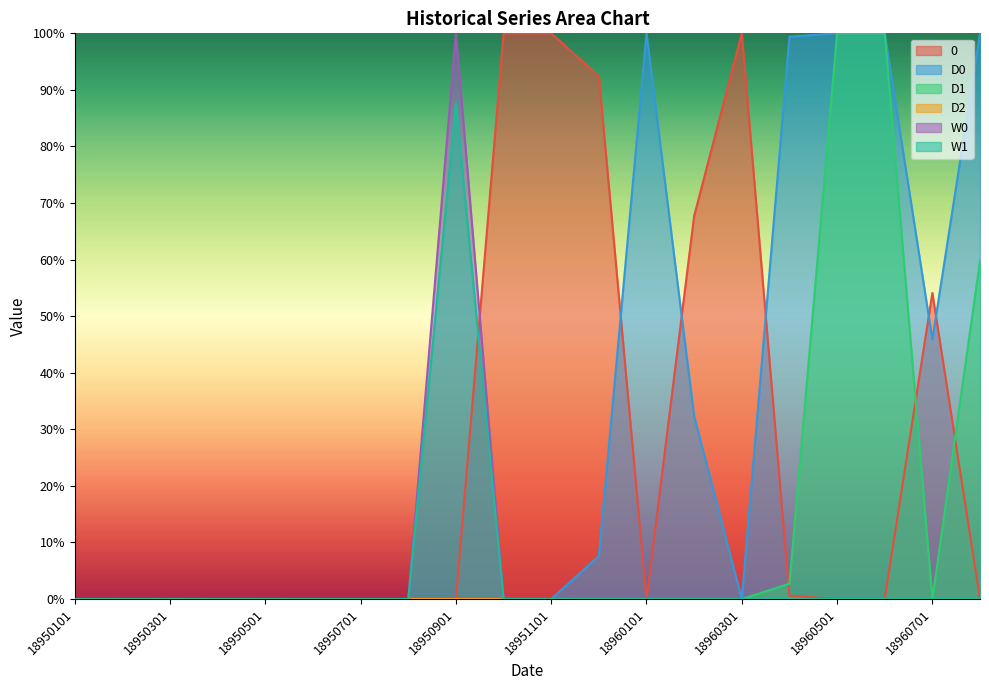

Reading right to left, list all the values displayed in this chart.

0: 0.0	54.1	0.0	0.0	0.6	100.0	67.7	0.0	92.4	100.0	100.0	0.0	0.0	0.0	0.0	0.0	0.0	0.0	0.0	0.0
D0: 100.0	45.9	100.0	100.0	99.4	0.0	32.3	100.0	7.6	0.0	0.0	0.0	0.0	0.0	0.0	0.0	0.0	0.0	0.0	0.0
D1: 59.8	0.0	100.0	100.0	2.7	0.0	0.0	0.0	0.0	0.0	0.0	0.0	0.0	0.0	0.0	0.0	0.0	0.0	0.0	0.0
W0: 0.0	0.0	0.0	0.0	0.0	0.0	0.0	0.0	0.0	0.0	0.0	100.0	0.0	0.0	0.0	0.0	0.0	0.0	0.0	0.0
W1: 0.0	0.0	0.0	0.0	0.0	0.0	0.0	0.0	0.0	0.0	0.0	87.7	0.0	0.0	0.0	0.0	0.0	0.0	0.0	0.0